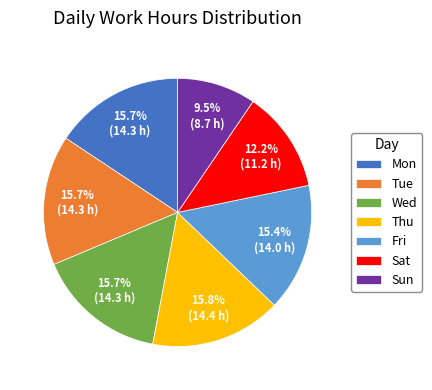

Which category has the smallest portion of the pie?

Sun